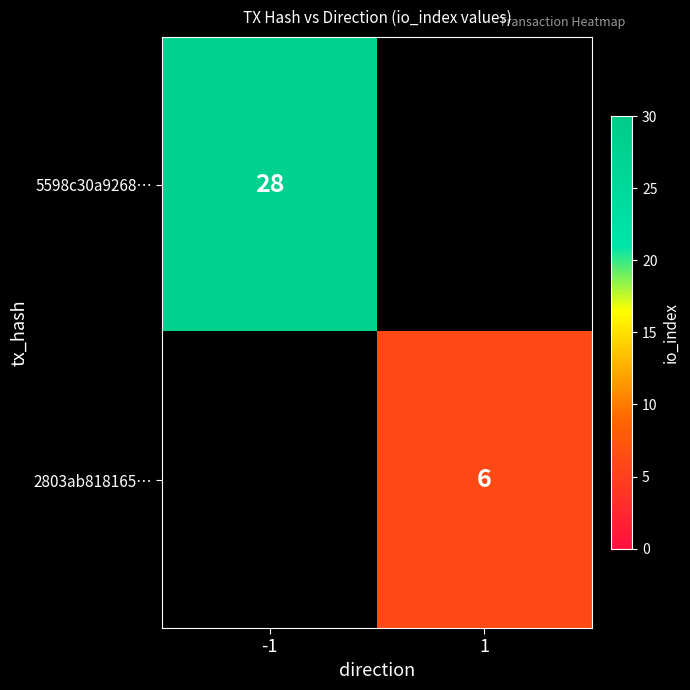

The 5598c30a9268… series shows 28 at -1. True or false?

True